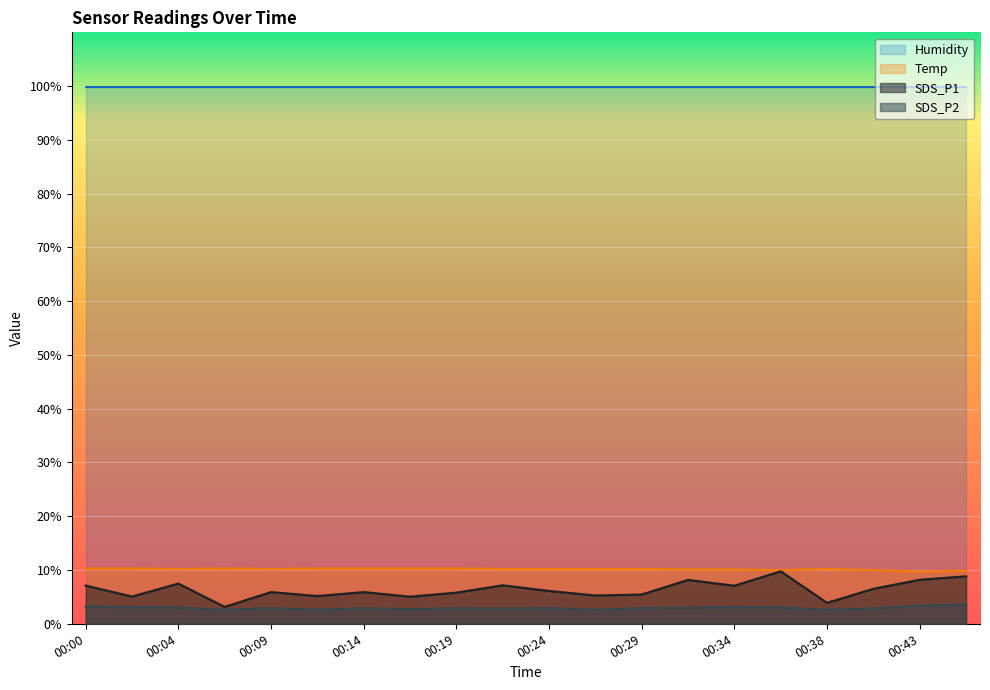

How many categories are shown in the chart?

20